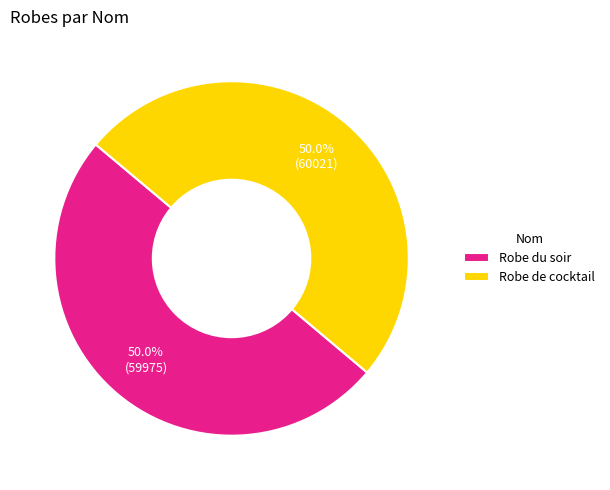

Approximately how many times larger is the value at Robe du soir compared to Robe de cocktail?

1.0